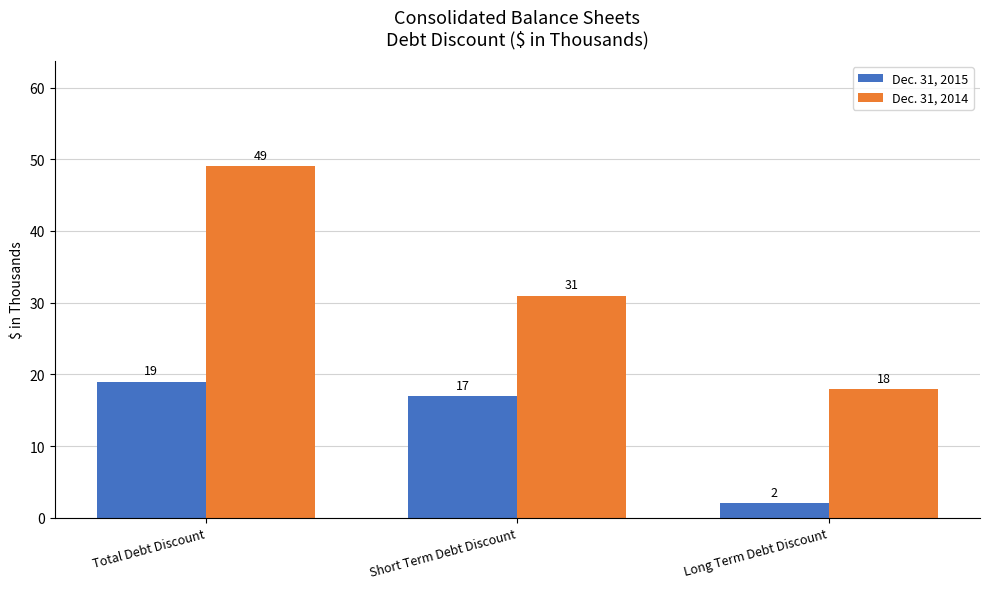

Which category has the lowest value in the Dec. 31, 2014 series?

Long Term Debt Discount